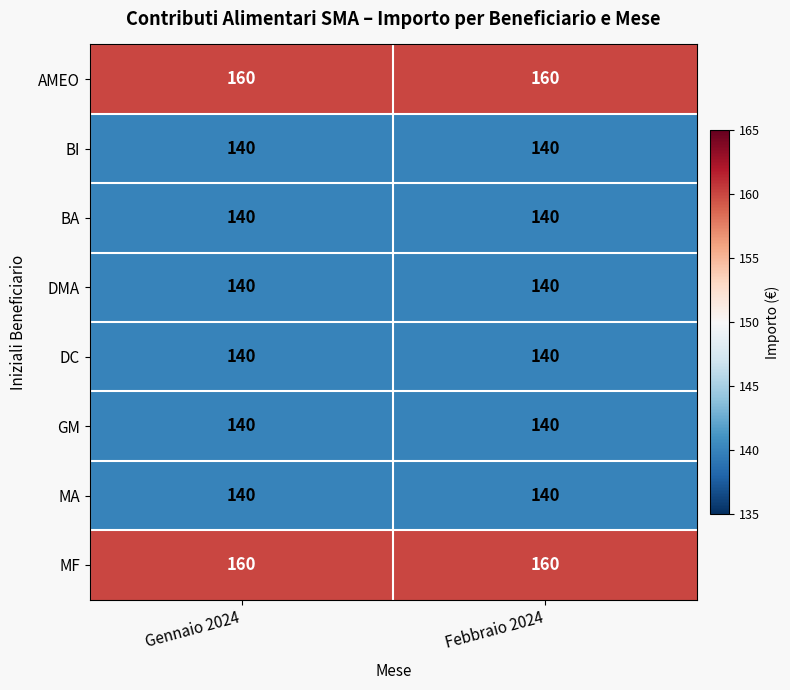

The value of DMA at Gennaio 2024 is 140. True or false?

True